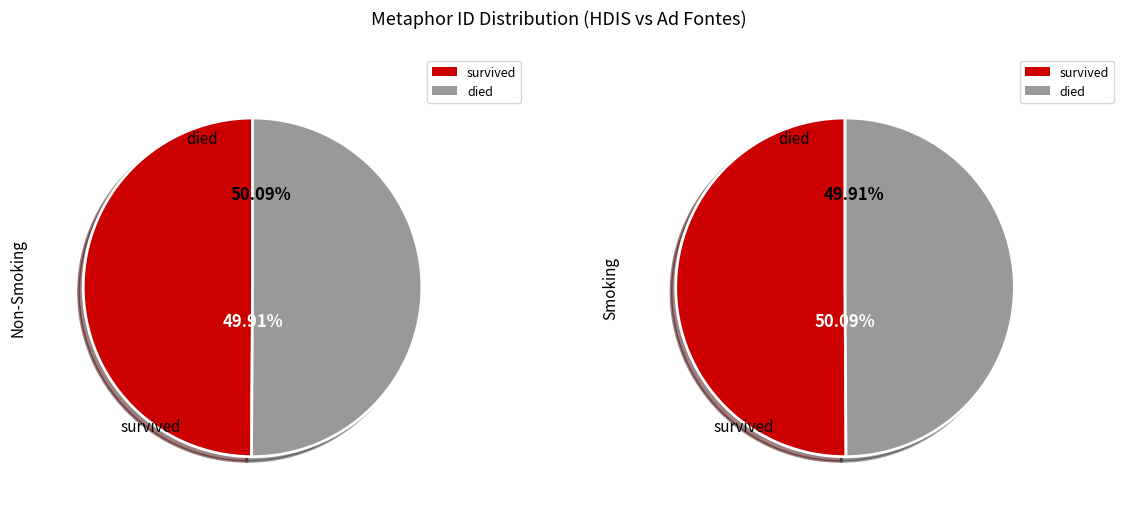

Is there a majority slice in this chart?

Yes